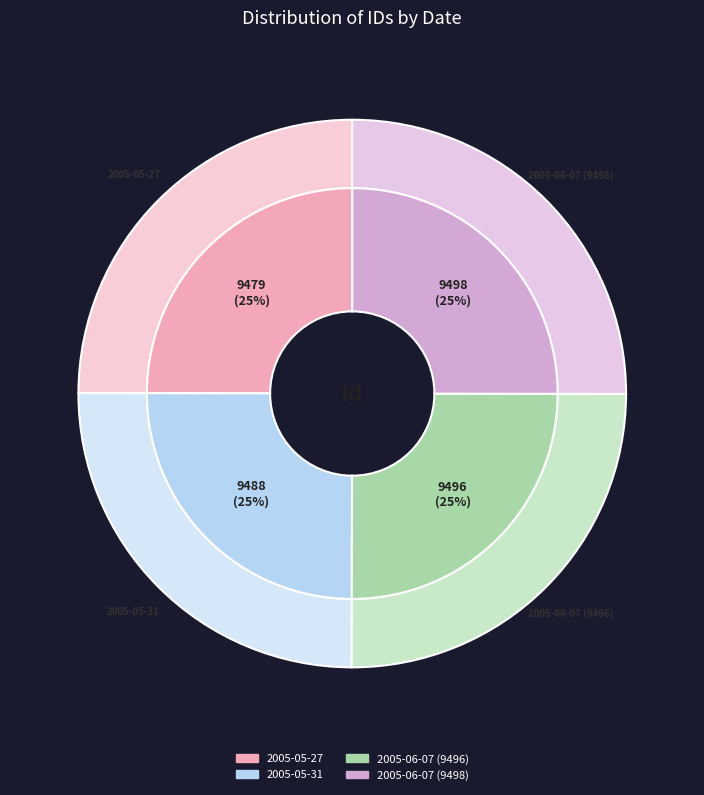

To the nearest percent, what portion does 2005-06-07 (9496) represent?

25%